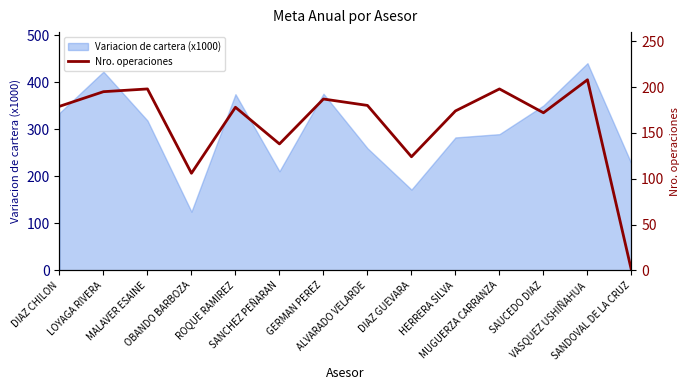

Reading left to right, extract all data points from this chart.

DIAZ CHILON=179	LOYAGA RIVERA=195	MALAVER ESAINE=198	OBANDO BARBOZA=106	ROQUE RAMIREZ=178	SANCHEZ PEÑARAN=138	GERMAN PEREZ=187	ALVARADO VELARDE=180	DIAZ GUEVARA=124	HERRERA SILVA=174	MUGUERZA CARRANZA=198	SAUCEDO DIAZ=172	VASQUEZ USHIÑAHUA=208	SANDOVAL DE LA CRUZ=0